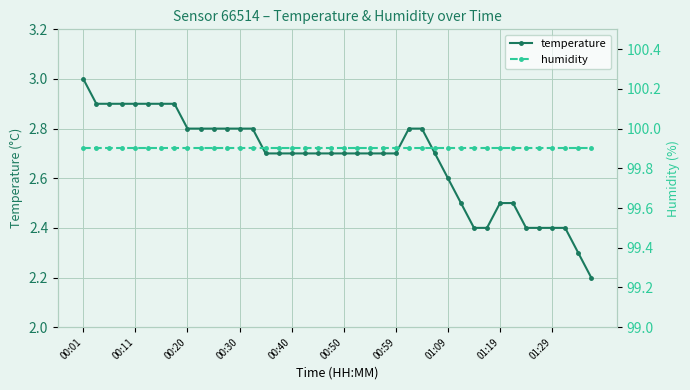

Where is humidity nearest to the value 99?

00:01